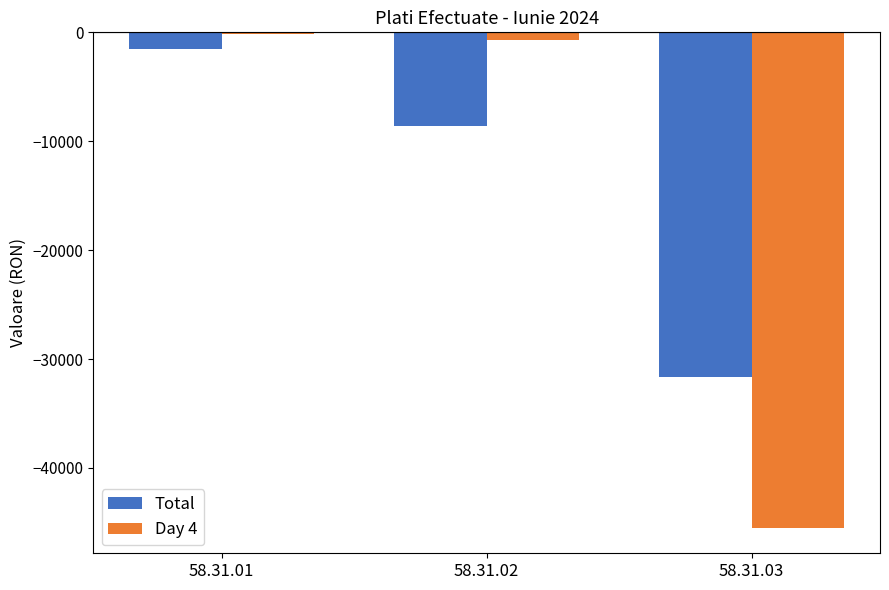

How many distinct data groups are displayed?

2